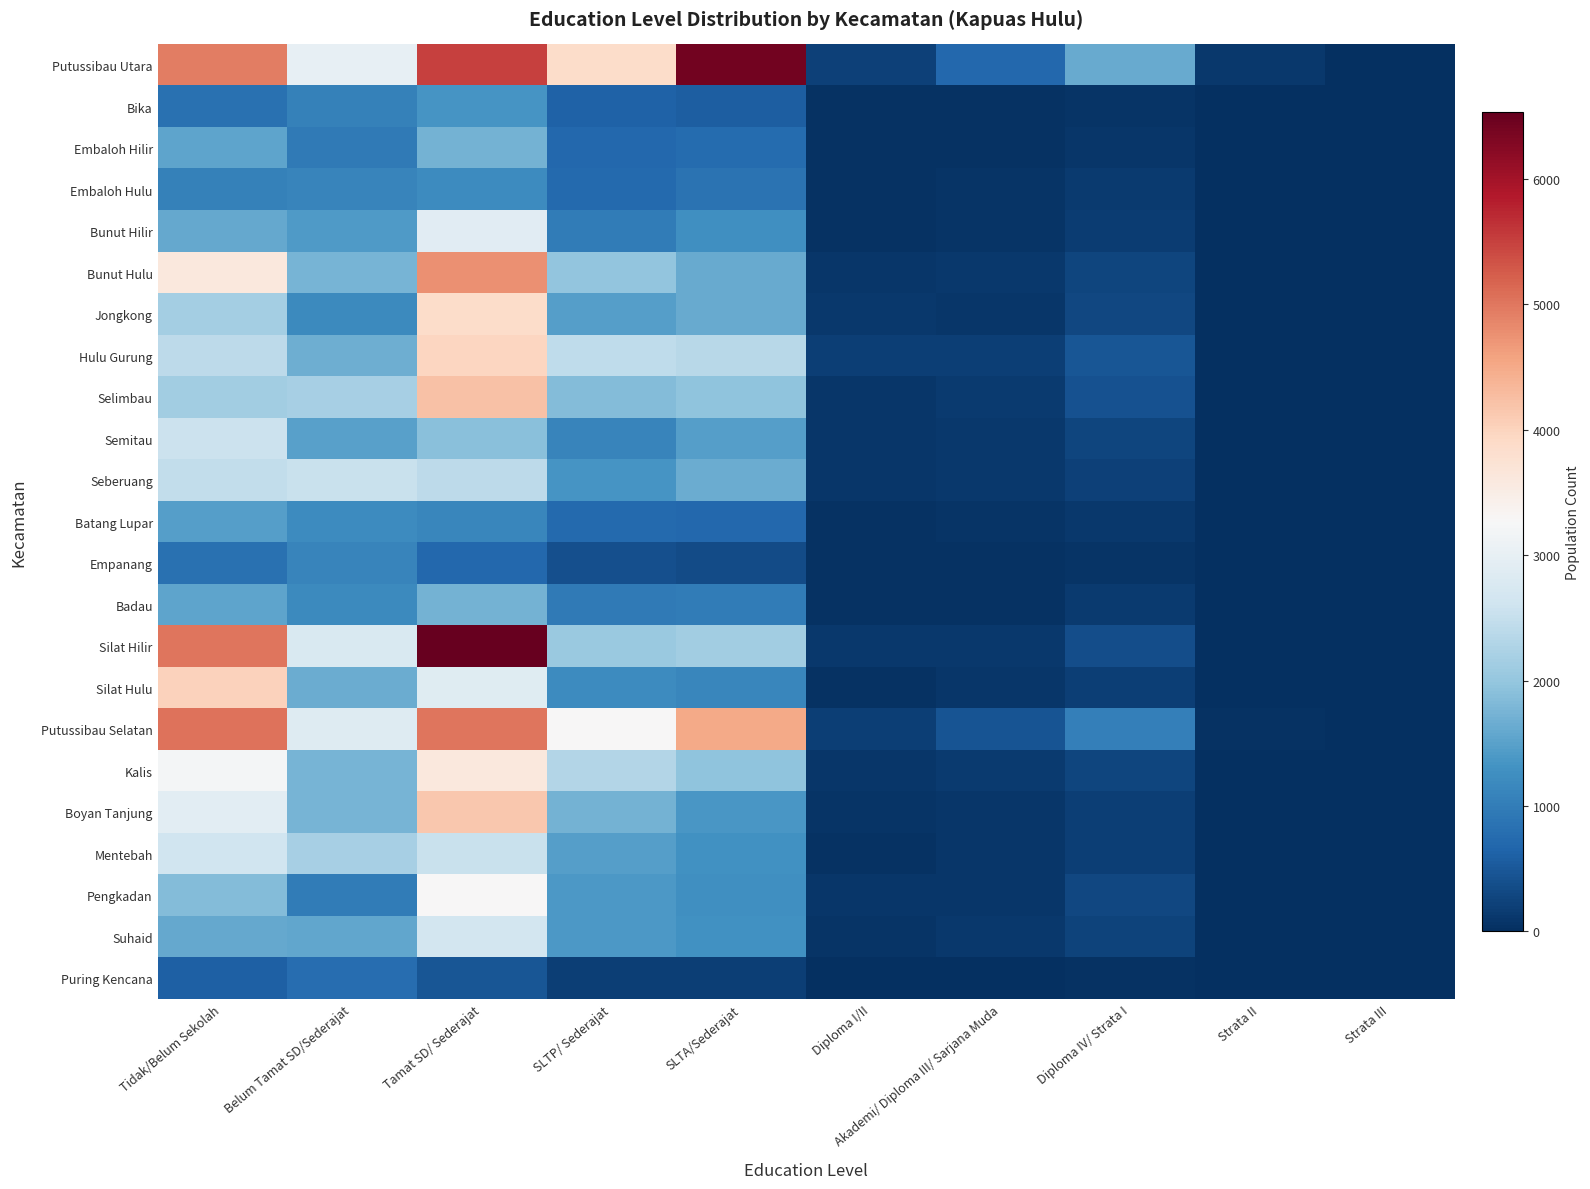

Which has a higher value, Belum Tamat SD/Sederajat or Strata II?

Belum Tamat SD/Sederajat